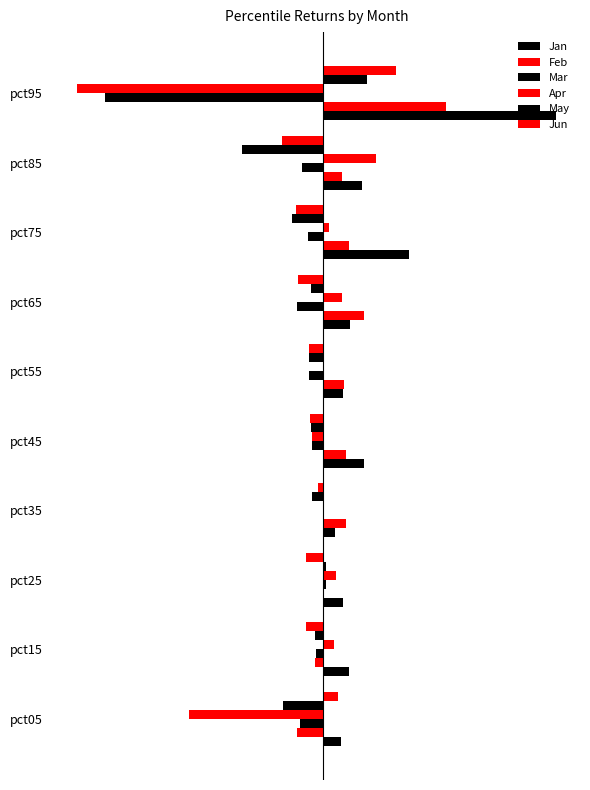

At how many categories does at least one series exceed 0?

10